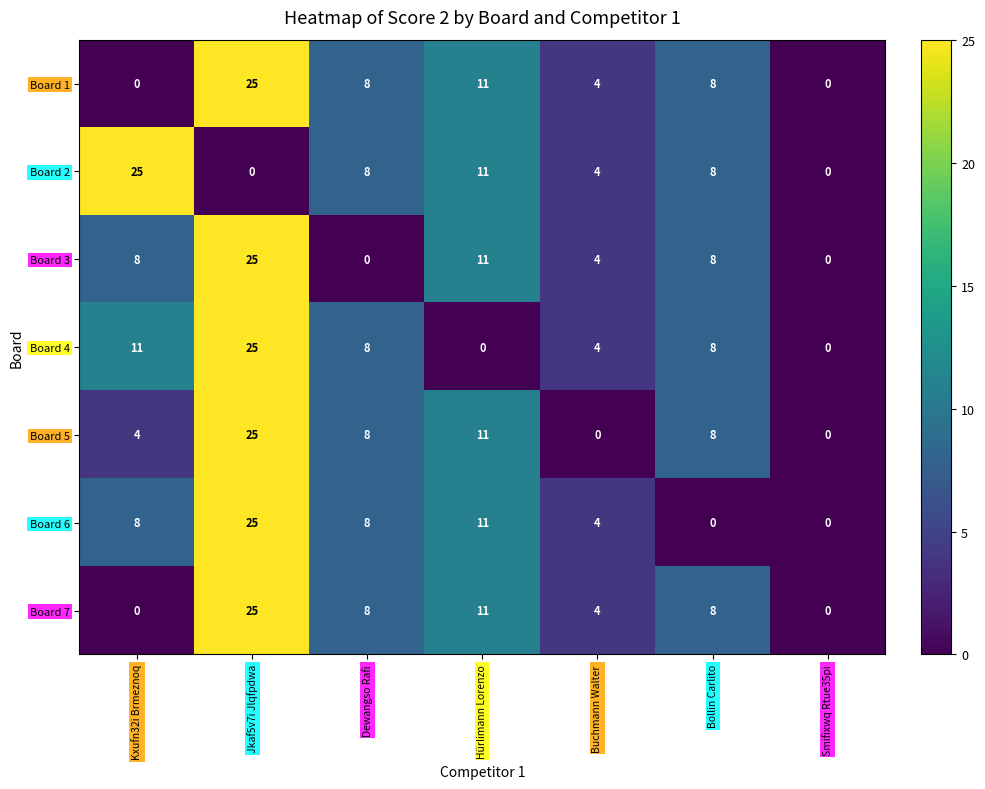

Read the Board 7 value at Jkaf5v7i Jlqfpdwa.

25